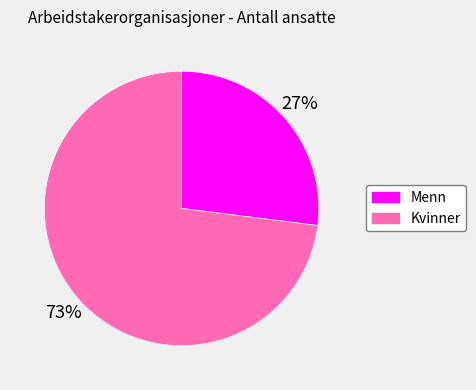

Combined, do Kvinner and Menn account for over 50%?

Yes